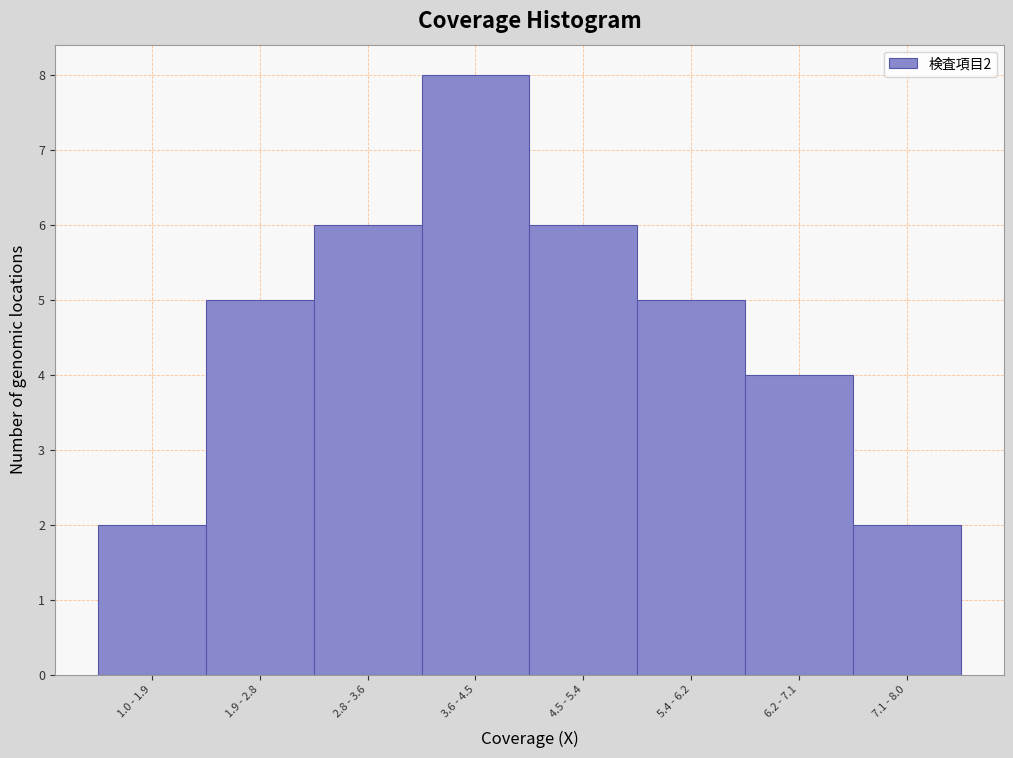

Reading left to right, transcribe all the data shown in this chart.

1.0 - 1.9=2	1.9 - 2.8=5	2.8 - 3.6=6	3.6 - 4.5=8	4.5 - 5.4=6	5.4 - 6.2=5	6.2 - 7.1=4	7.1 - 8.0=2